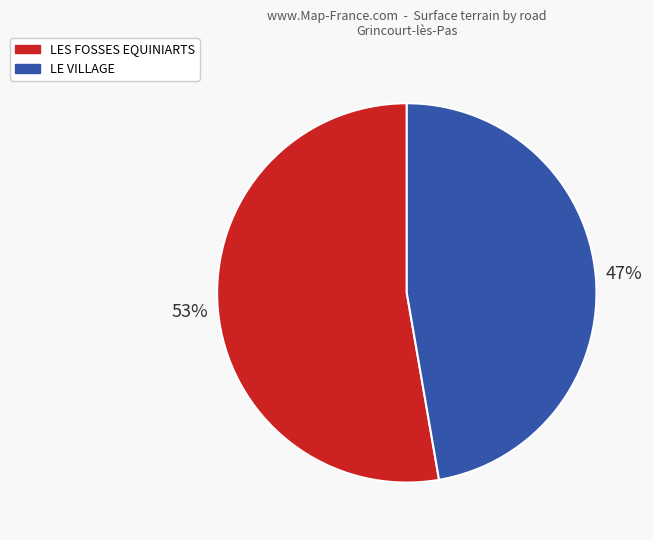

How many slices are in this pie chart?

2